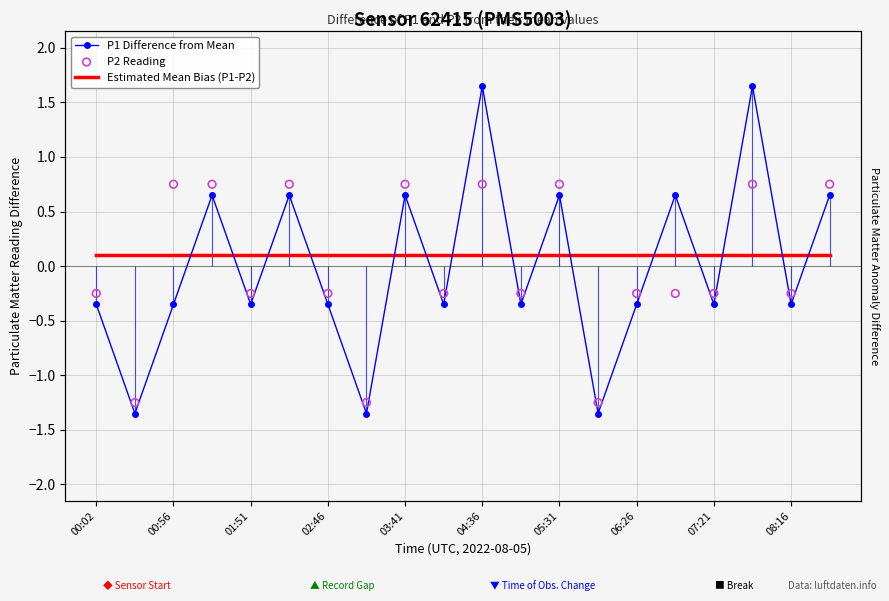

What is the total value across all series at 04:36?

2.5